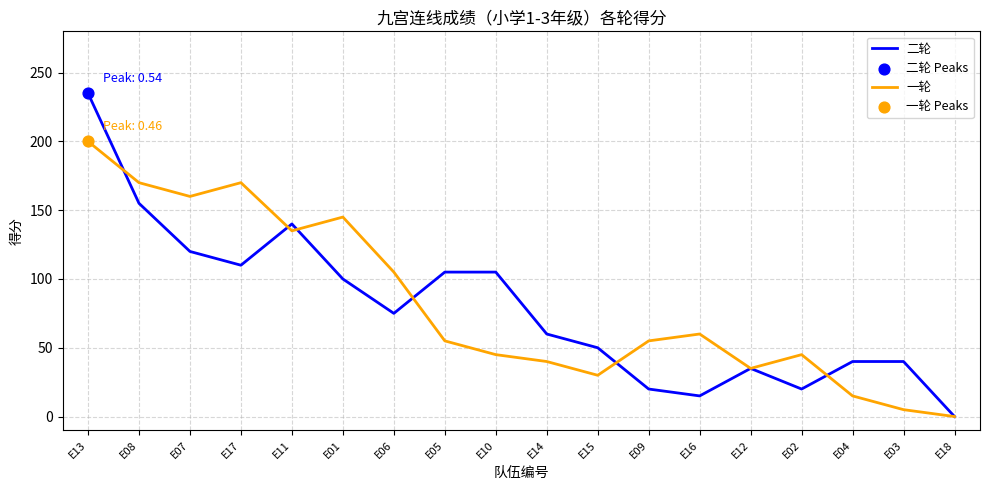

Is the value of 二轮 at E09 greater than the value of 一轮 at E12?

No